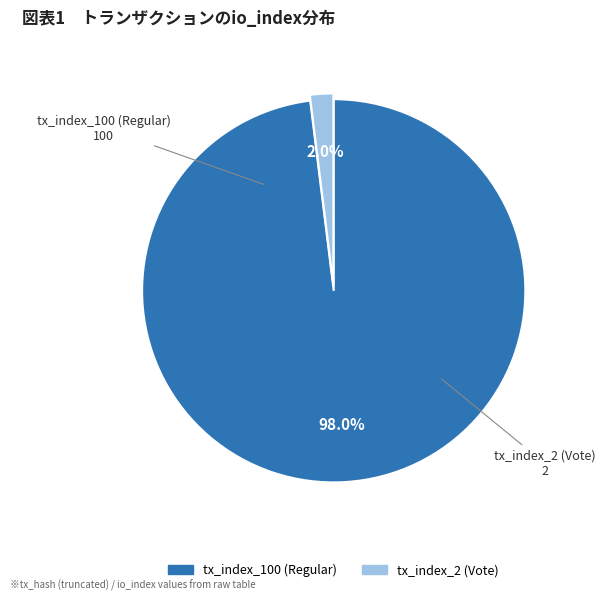

Is it true that tx_index_100 (Regular) is 98% of the pie?

True